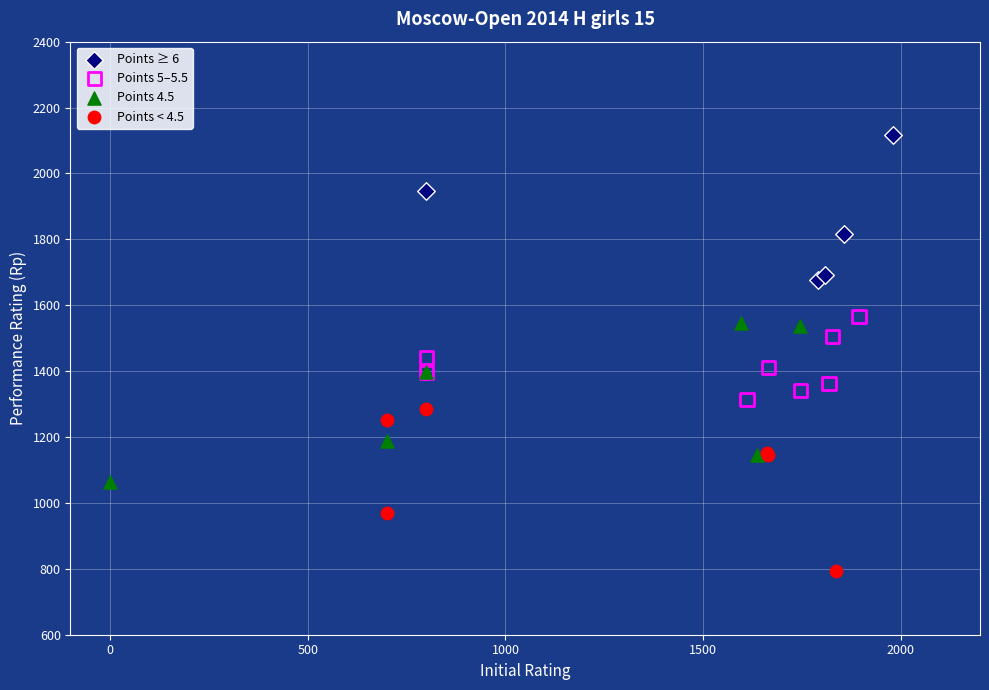

Which series contains the lowest Y value?

Points < 4.5